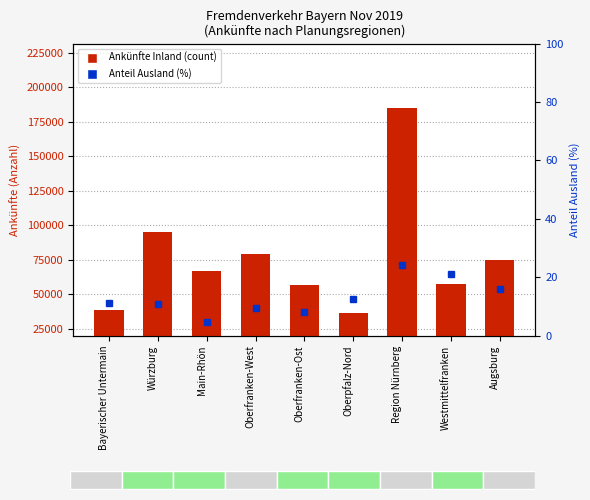

What is the smallest value displayed?

4.8